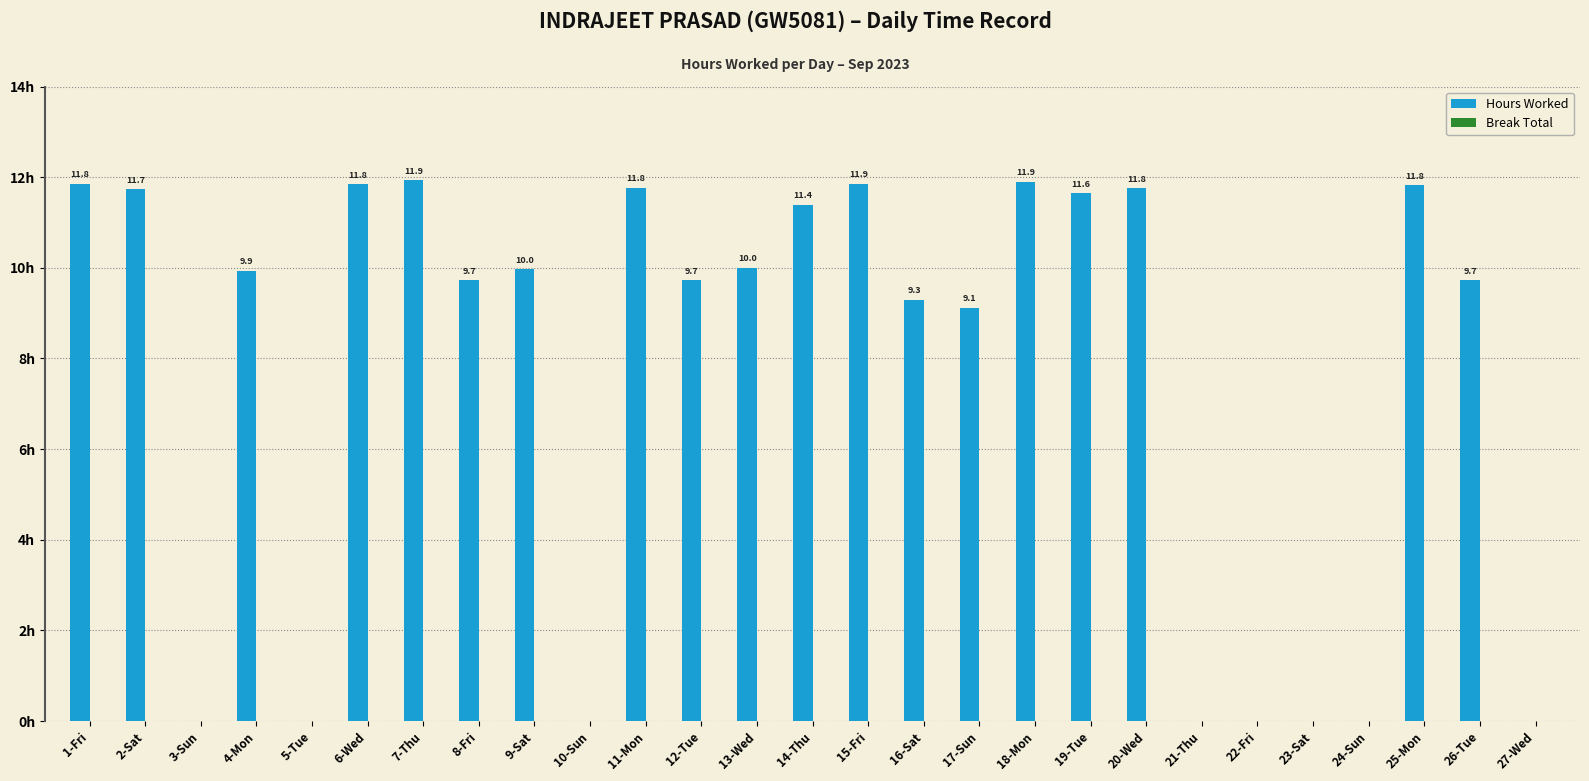

At which label does the data first exceed 9?

1-Fri